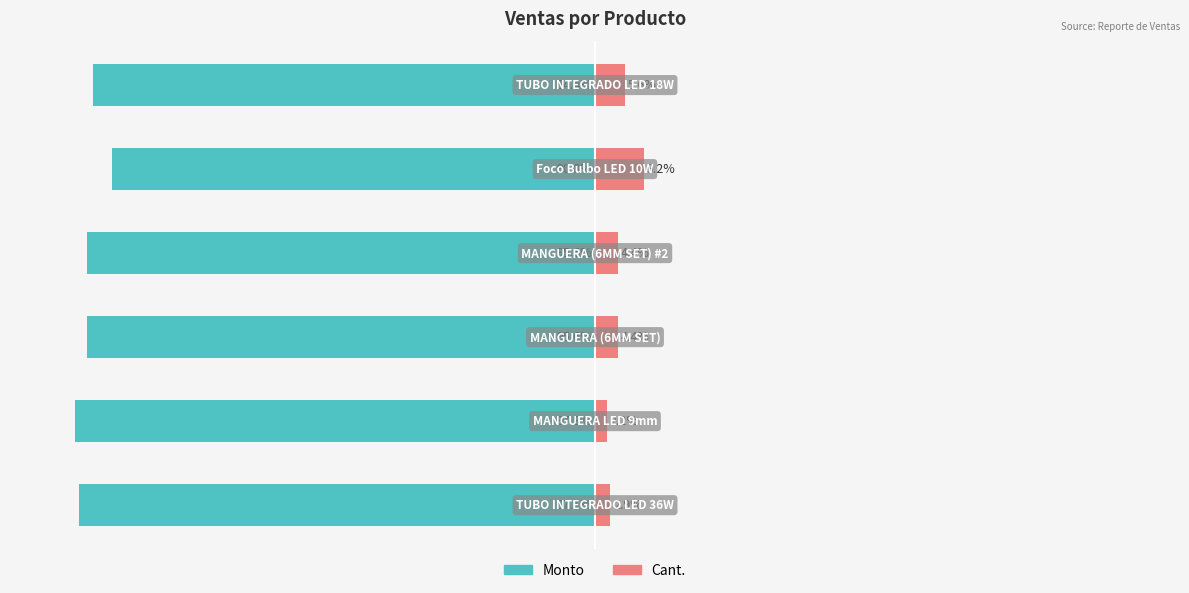

Reading right to left, transcribe all the data shown in this chart.

Monto: -94.4	-90.8	-95.6	-95.6	-97.8	-97.1
Cant.: 5.6	9.2	4.4	4.4	2.2	2.9